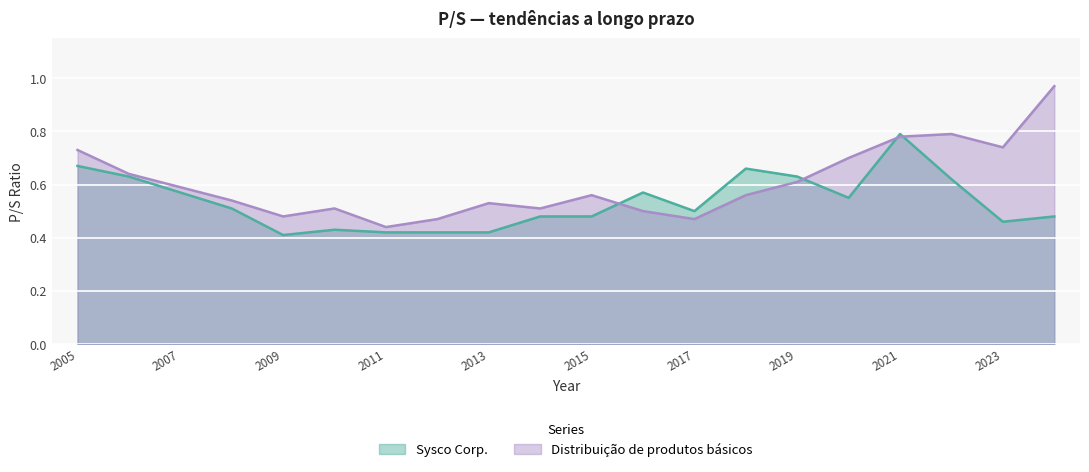

How many series are shown in this chart?

2